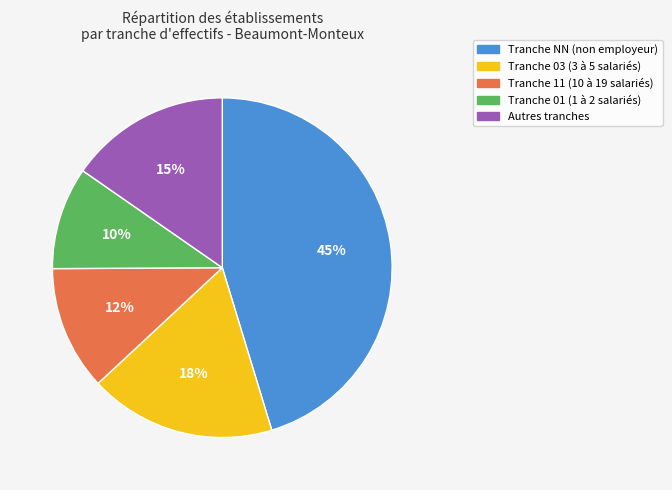

Is there any slice that represents more than half of the pie?

No